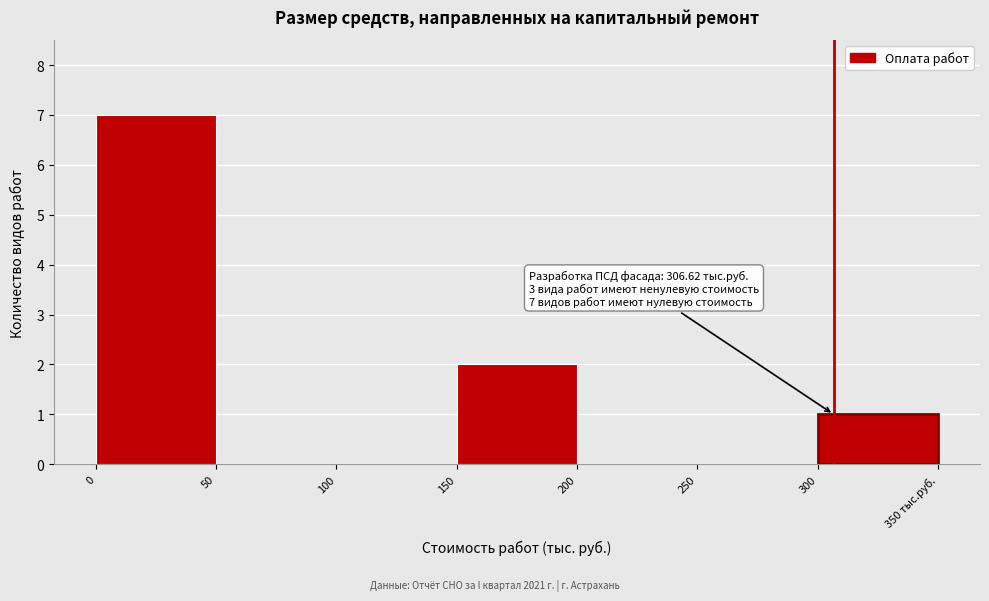

Reading left to right, what are all the values shown in this chart?

0=7	50=0	100=0	150=2	200=0	250=0	300=1